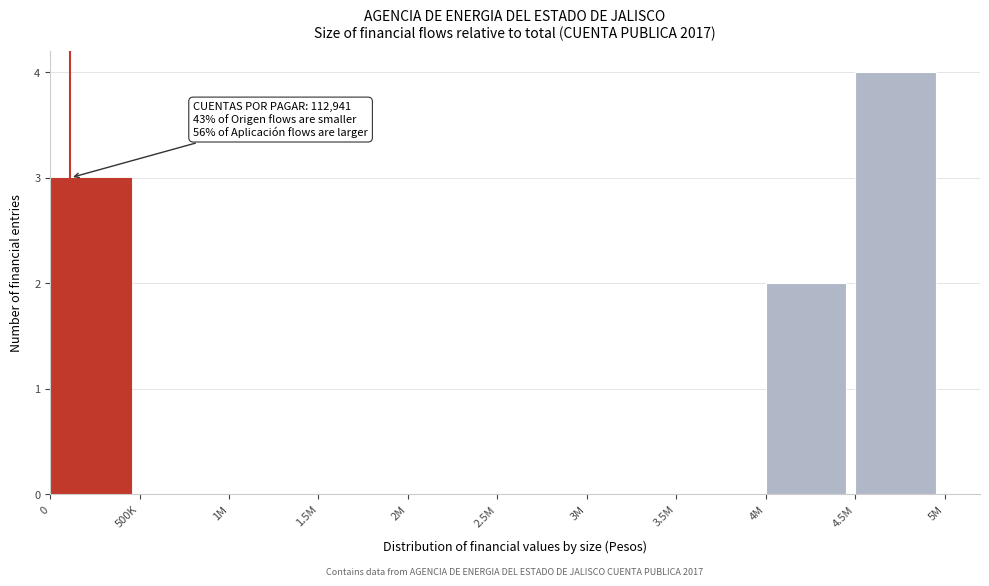

Reading right to left, extract all data points from this chart.

4.5M=4	4M=2	3.5M=0	3M=0	2.5M=0	2M=0	1.5M=0	1M=0	500K=0	0=3